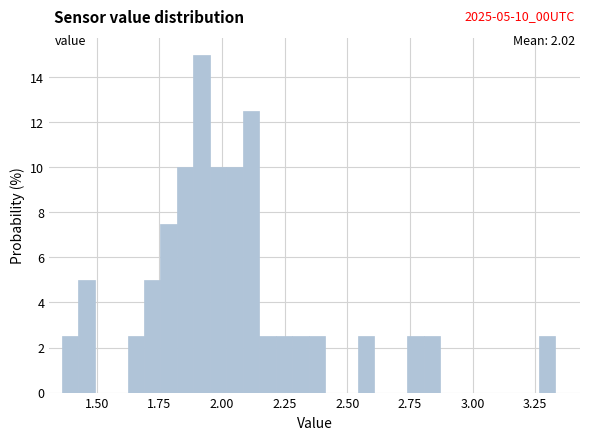

Read against the x-axis, roughly where is the centre of the tallest bar?

1.90